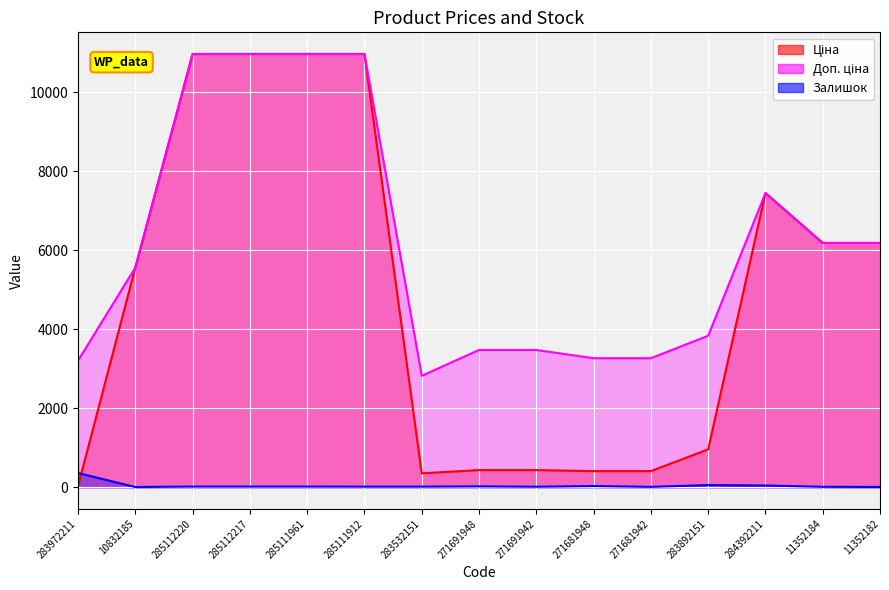

How many interior local valleys does the Залишок series have?

3